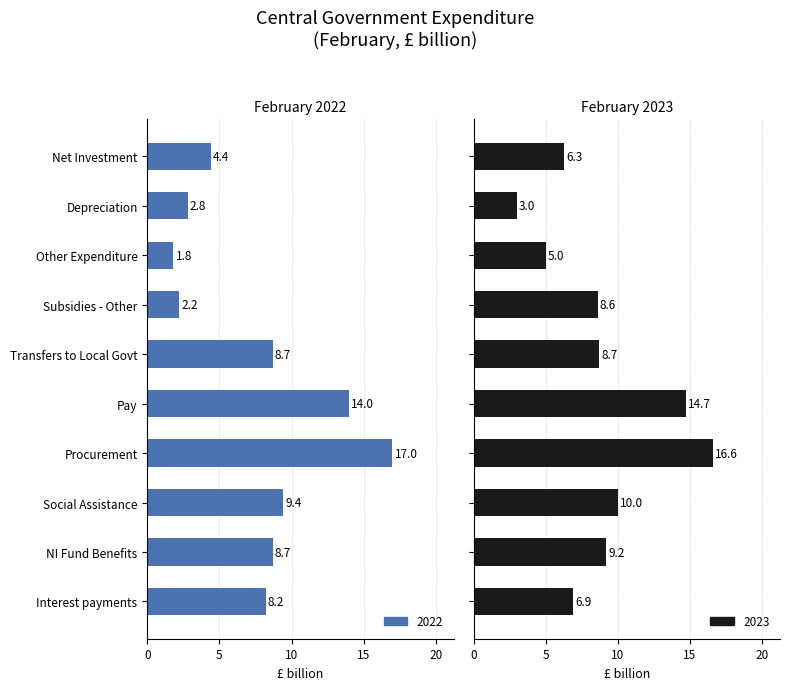

What are all the series names shown in the legend?

2022, 2023